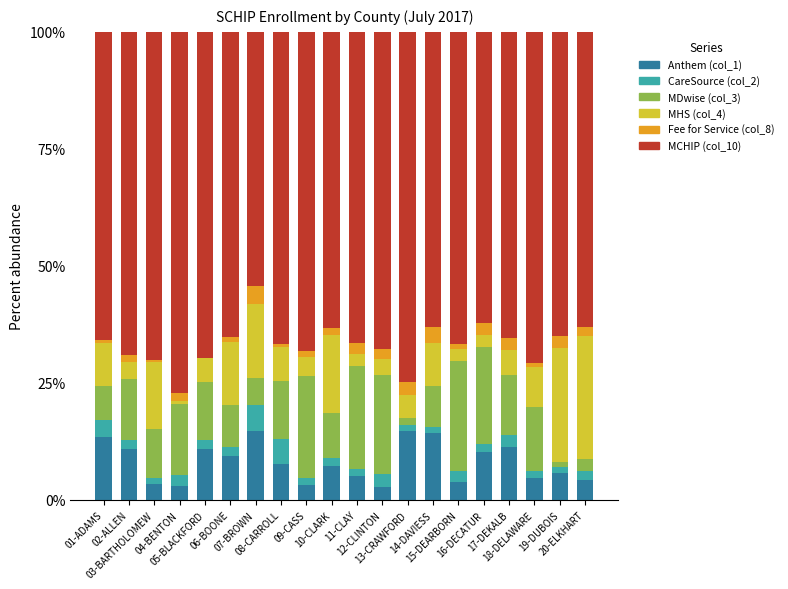

What is the highest value of the Anthem (col_1) series?

14.8